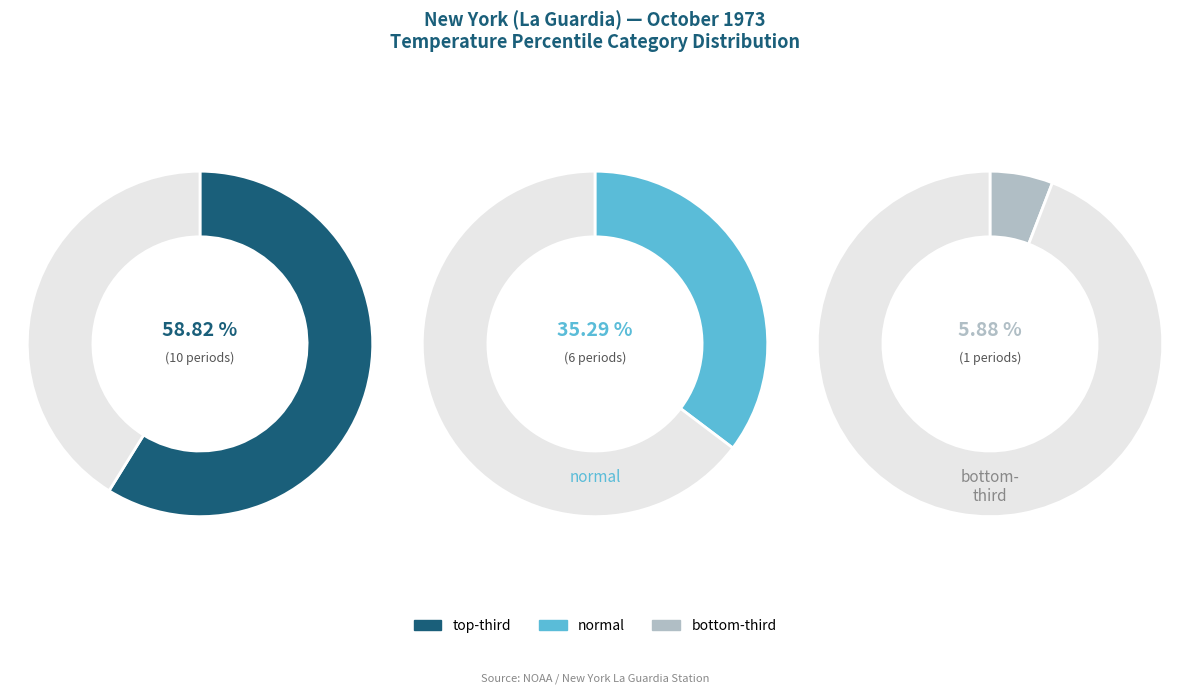

Which slice represents more than half of the pie?

top-third